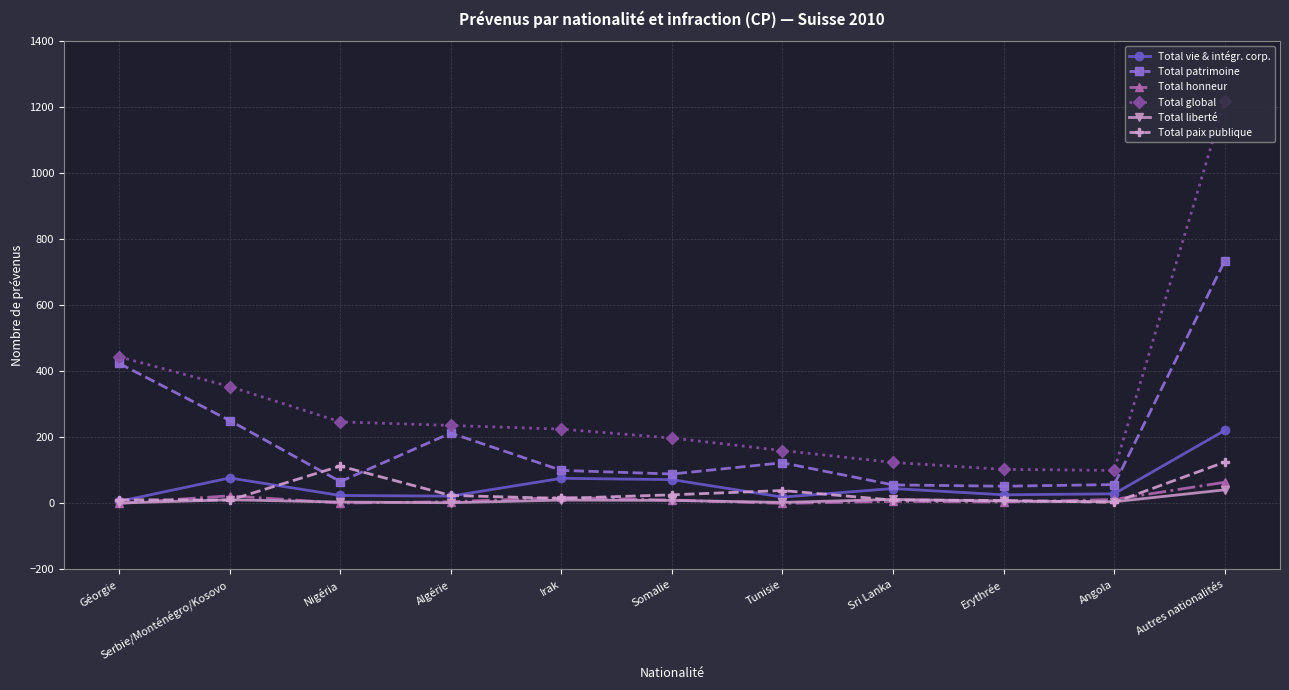

Which label corresponds to the largest value in the chart?

Autres nationalités